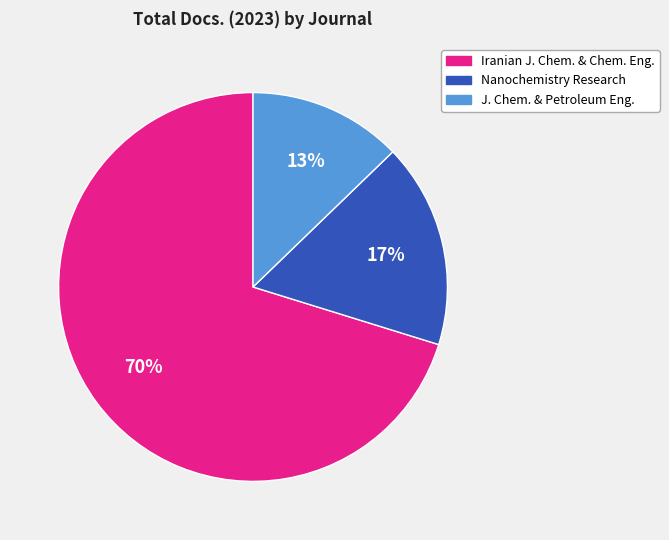

To the nearest percent, what is the difference between the largest and smallest slice percentages?

57%